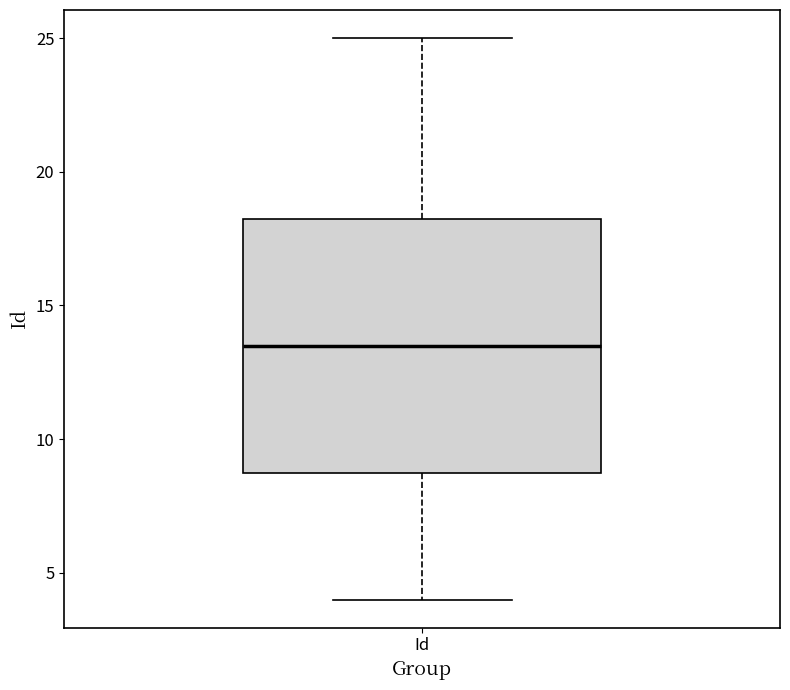

Transcribe this box plot: give where the median line is, the range the box spans, and where the two whiskers end, as read against the y-axis. The values are not printed on the chart, so give them approximately, as read against the axis.

median 13.5, box 9.0 to 18.5, whiskers 4.0 to 25.0